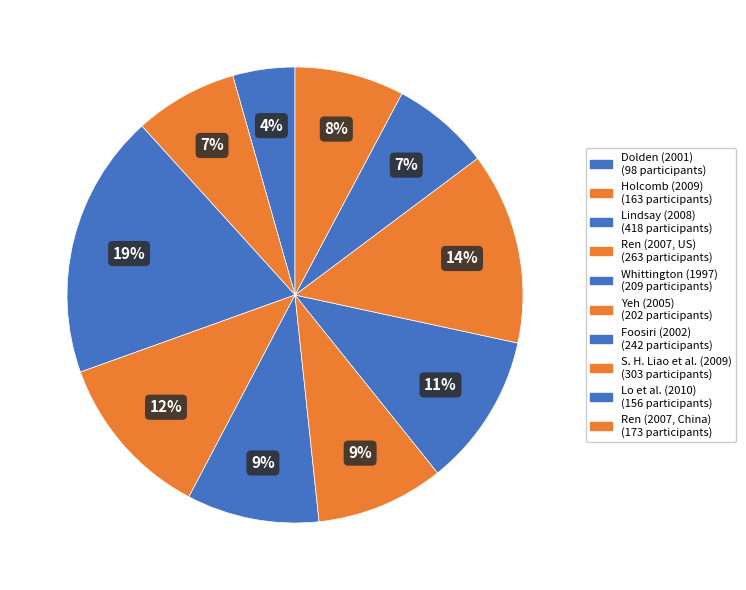

To the nearest percent, what portion does Yeh (2005) represent?

9%